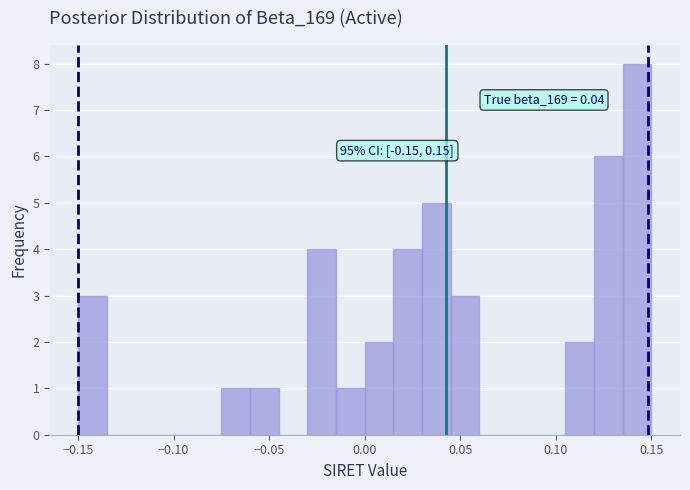

Around what value on the x-axis is the tallest bar? Give the approximate position of its centre, as read against the axis.

0.145